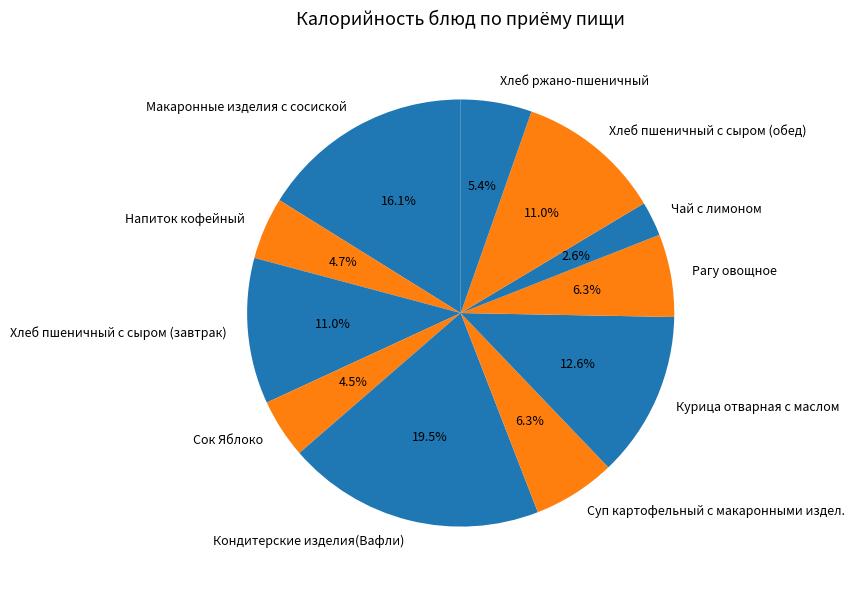

Which slice is the smallest?

Чай с лимоном